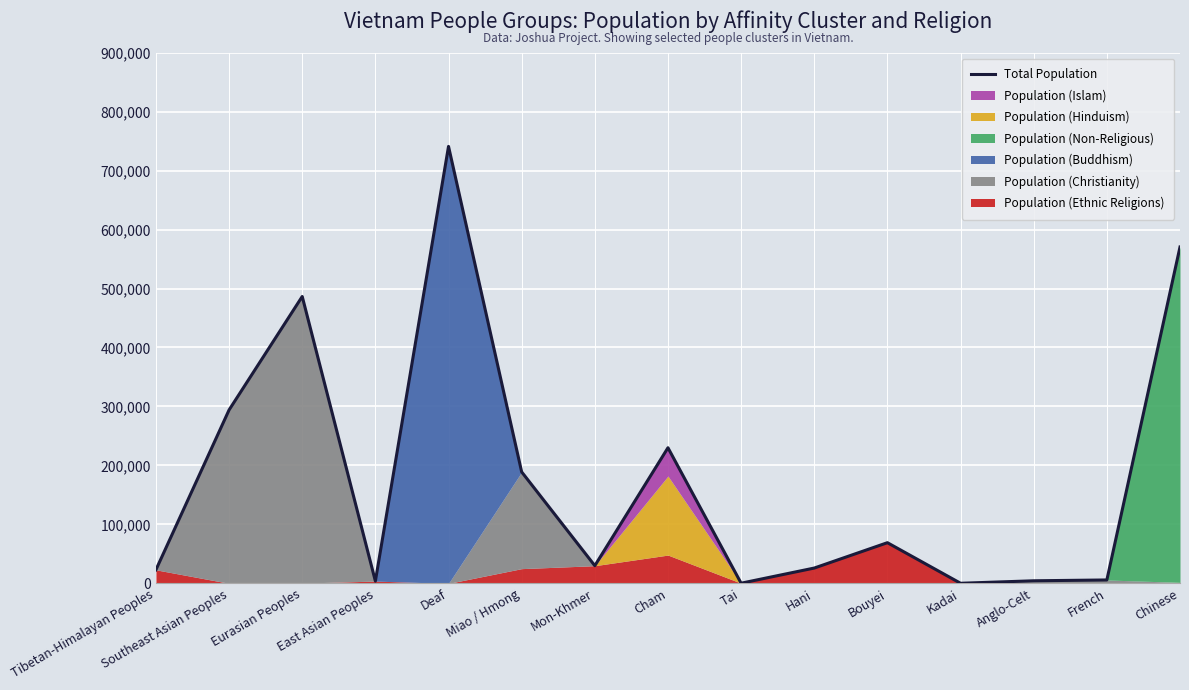

Which category has the highest value across all series?

Deaf